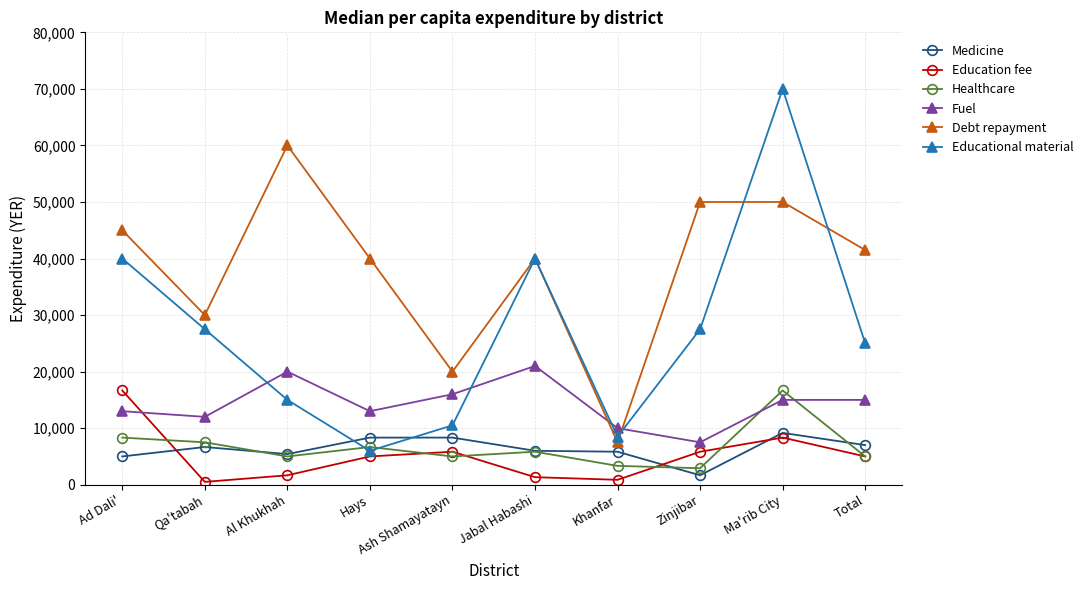

Which series has the widest spread of values?

Educational material